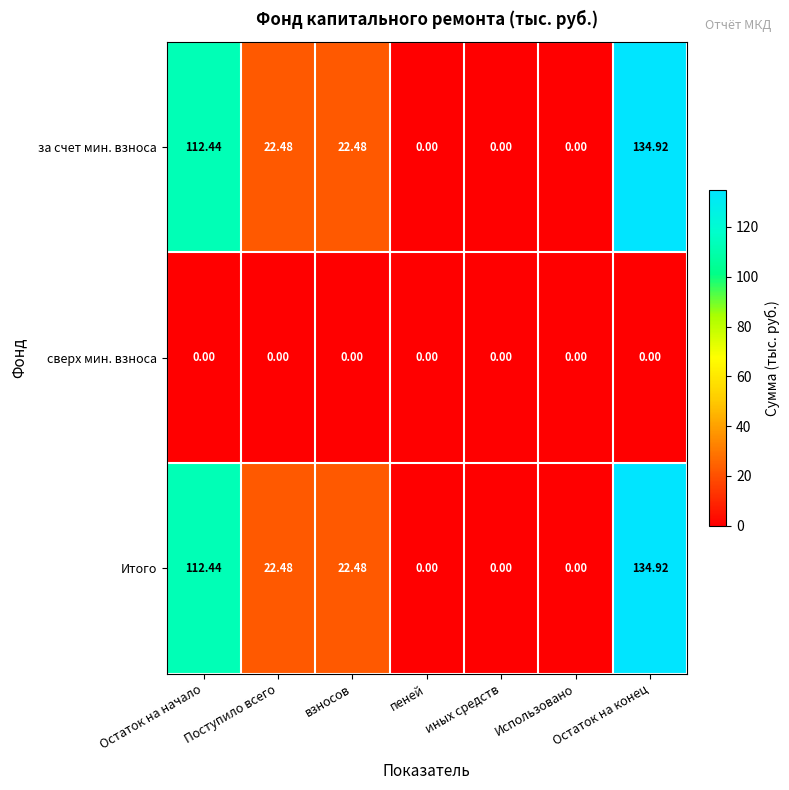

What is the difference between the highest and lowest values at Остаток на конец?

134.9